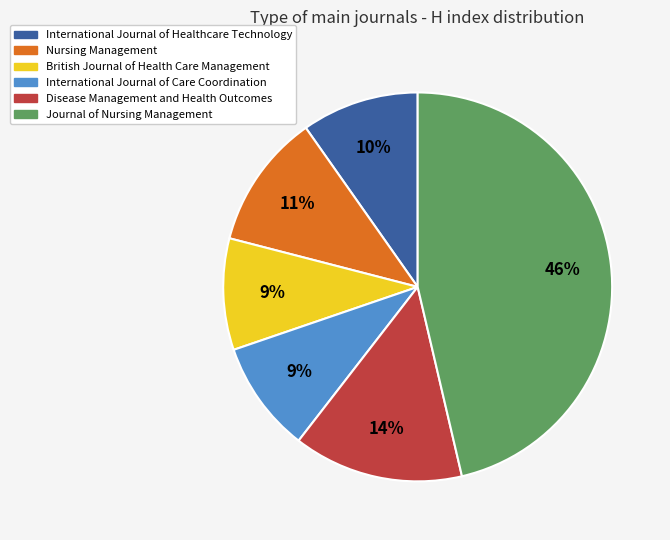

To the nearest percent, what is the difference between the largest and smallest slice percentages?

37%